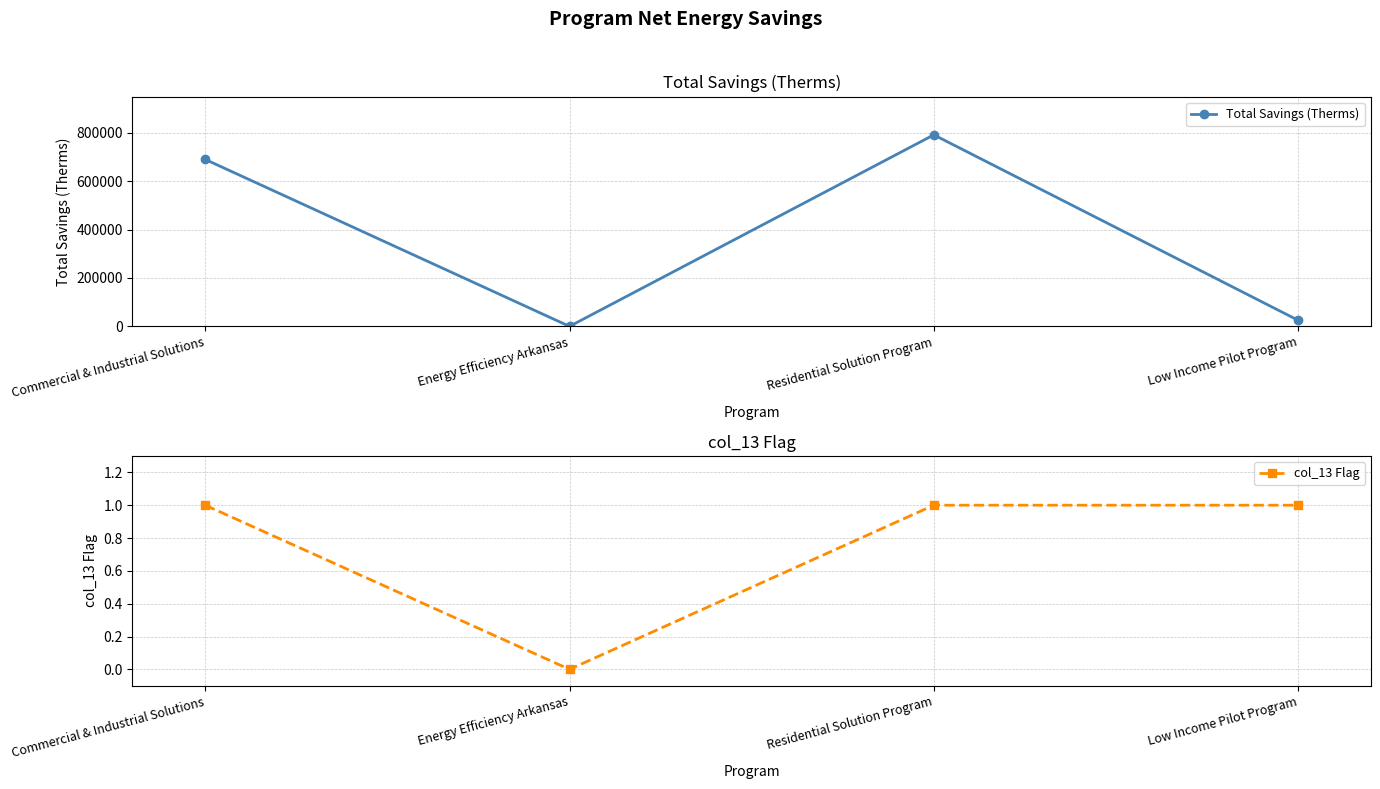

List the series in order of their peak value, highest first.

Total Savings (Therms), col_13 Flag